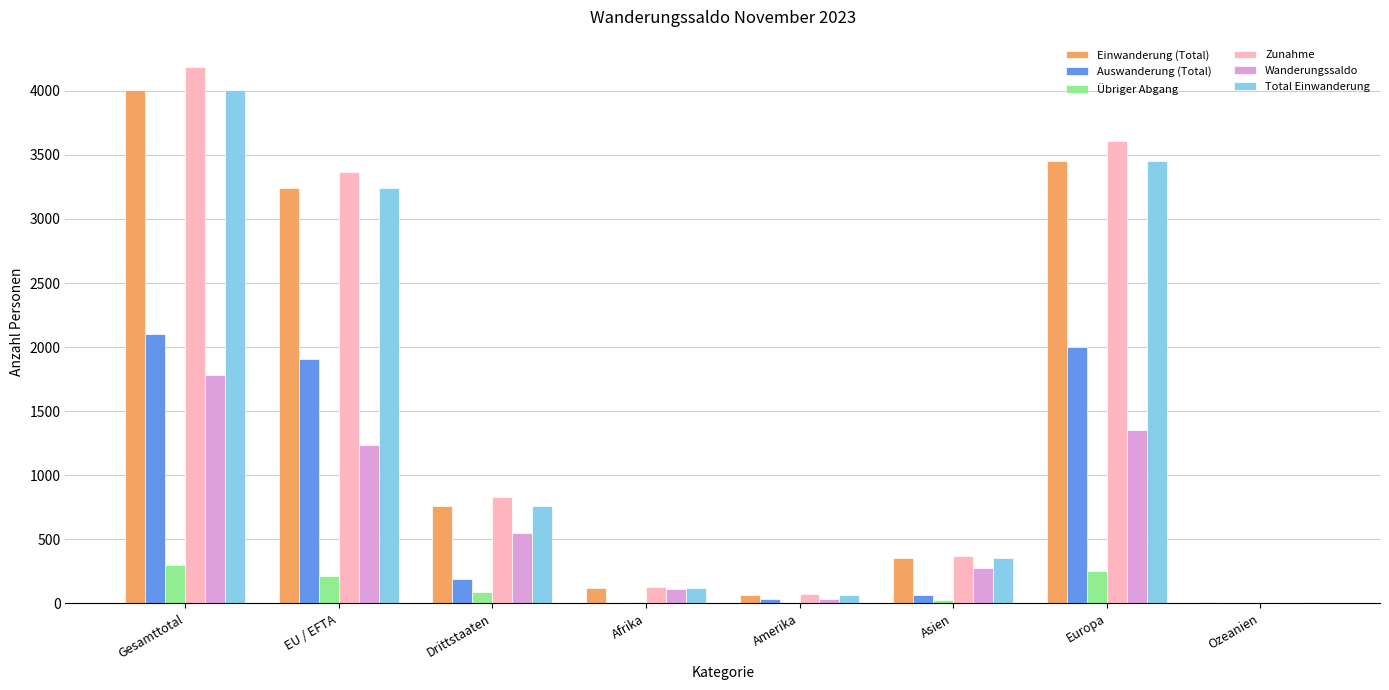

True or false: Zunahme has a value of 3363 at EU / EFTA.

True